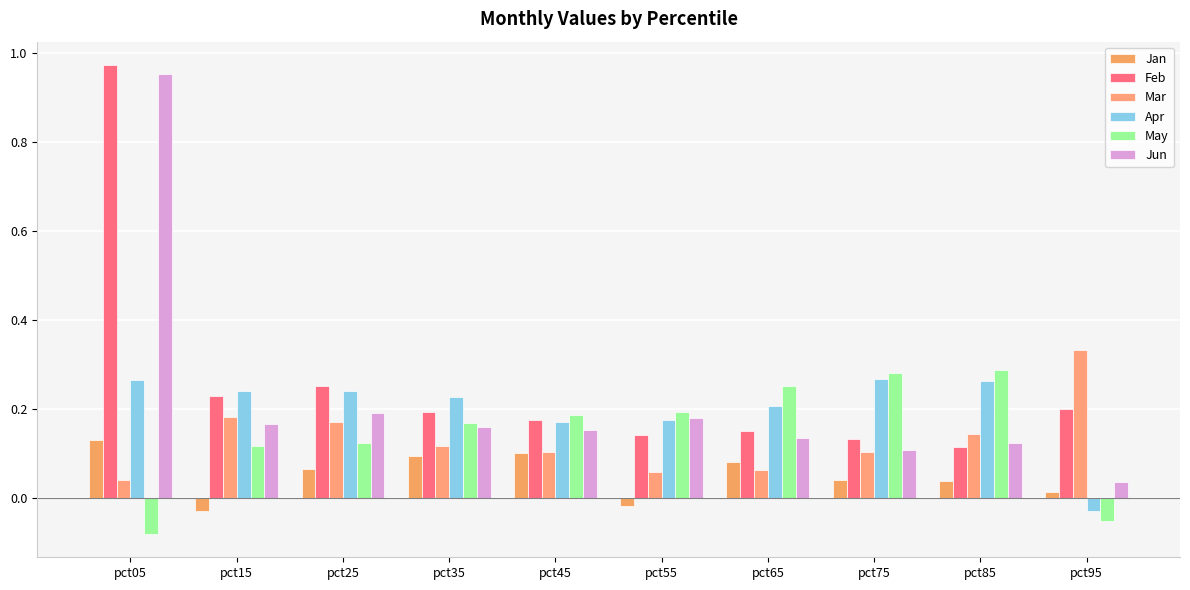

What is the spread (max minus min) of values at pct15?

0.3